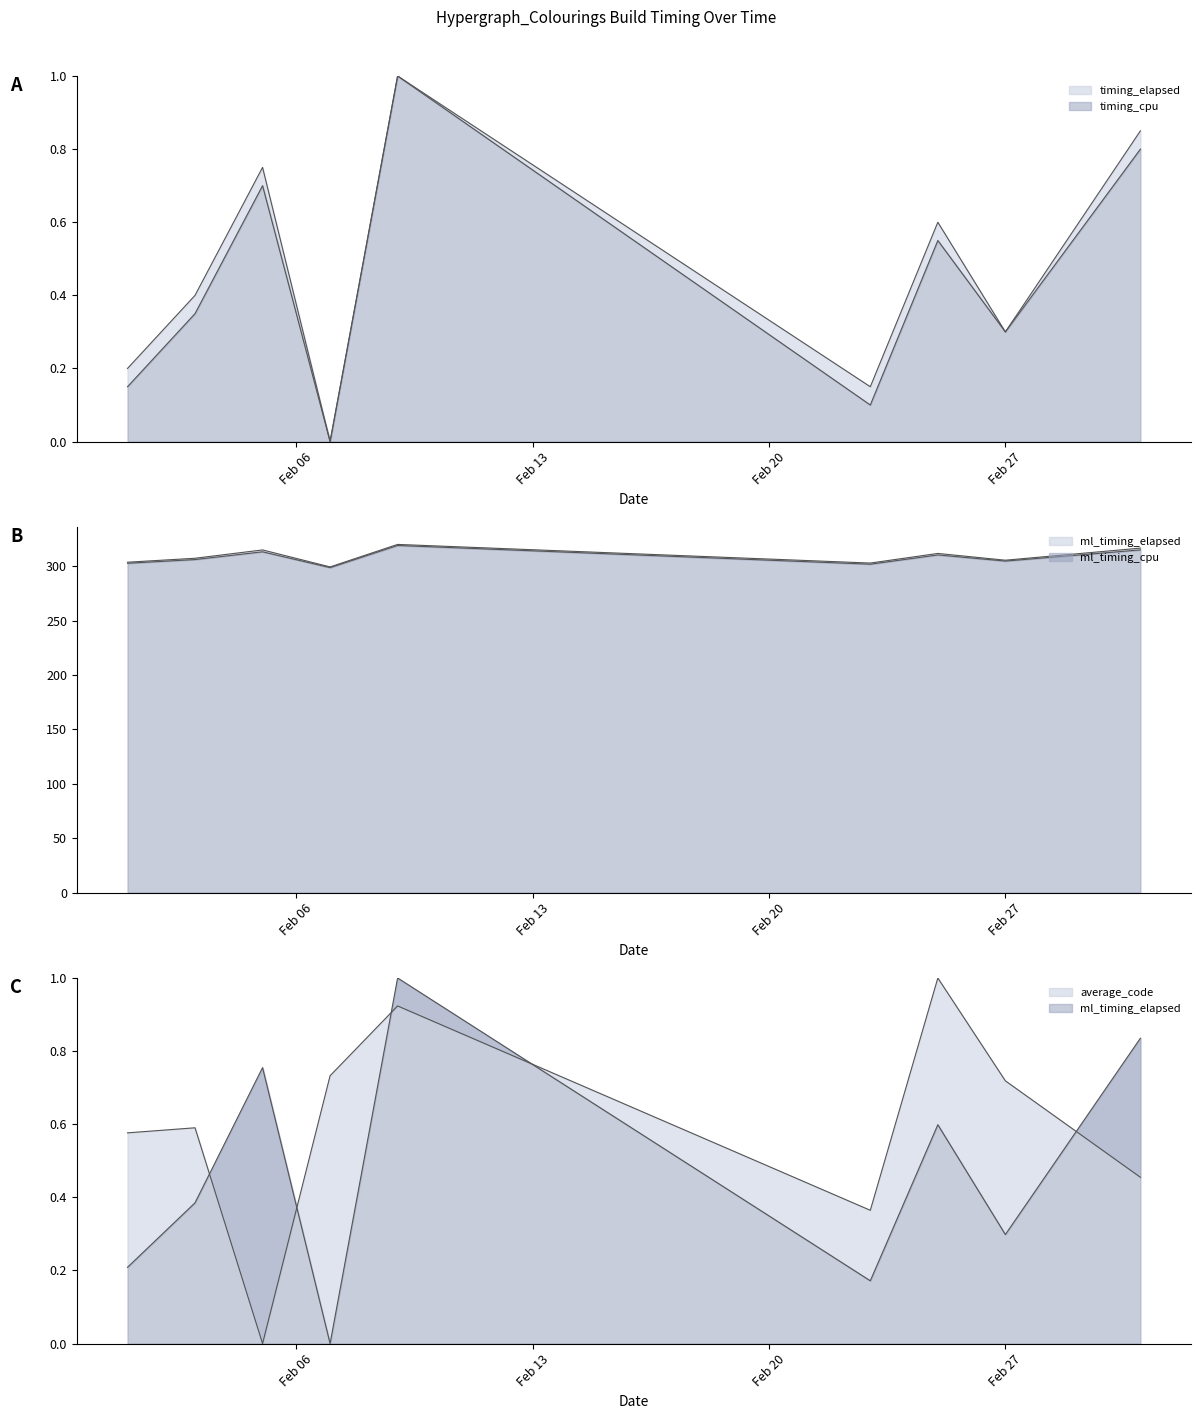

Where do average_code and timing_cpu first cross each other?

2024-02-03 and 2024-02-05